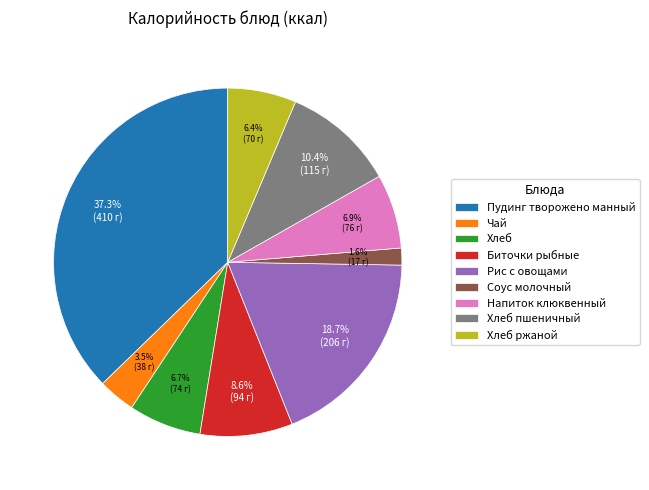

To the nearest percent, what percentage of the pie is Рис с овощами?

19%